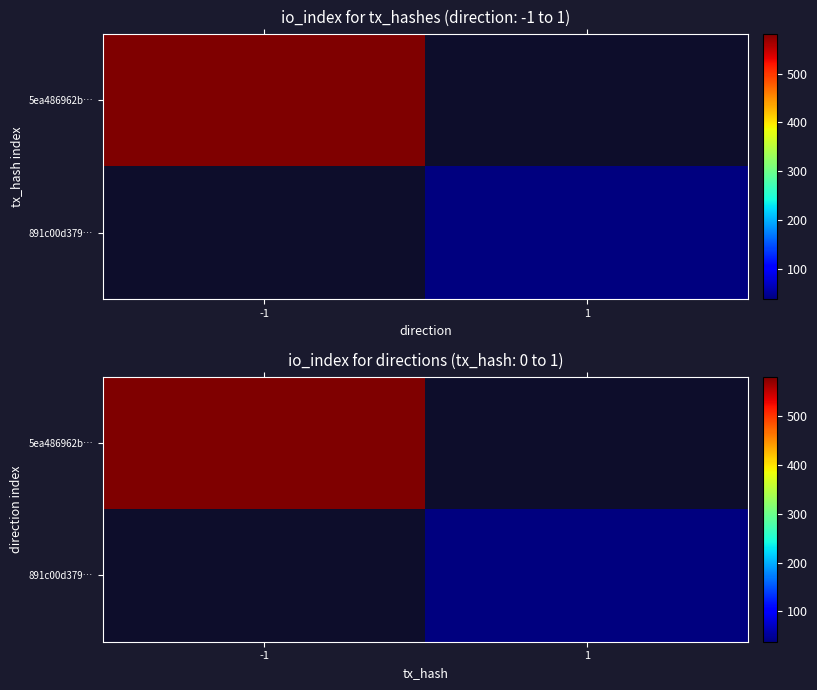

At how many categories does at least one series exceed 548?

1